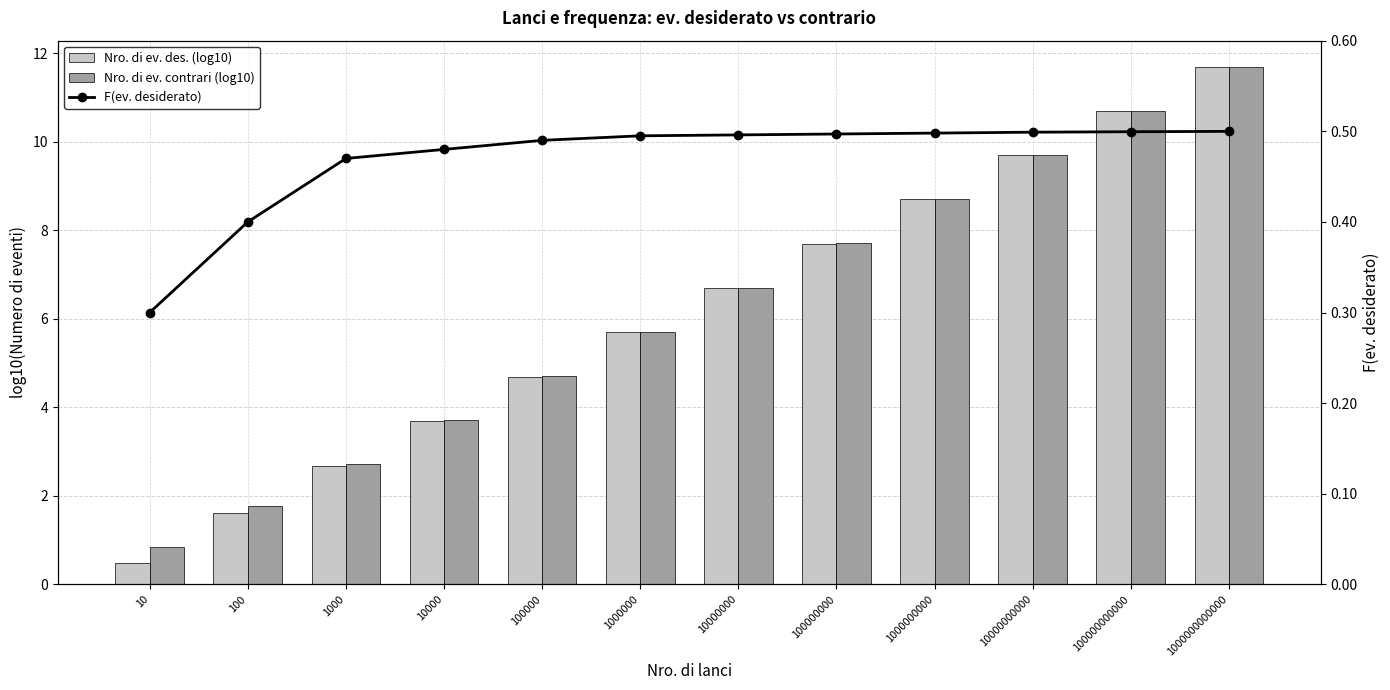

Rank the series by their maximum value, from lowest to highest.

F(ev. desiderato), Nro. di ev. des. (log10), Nro. di ev. contrari (log10)